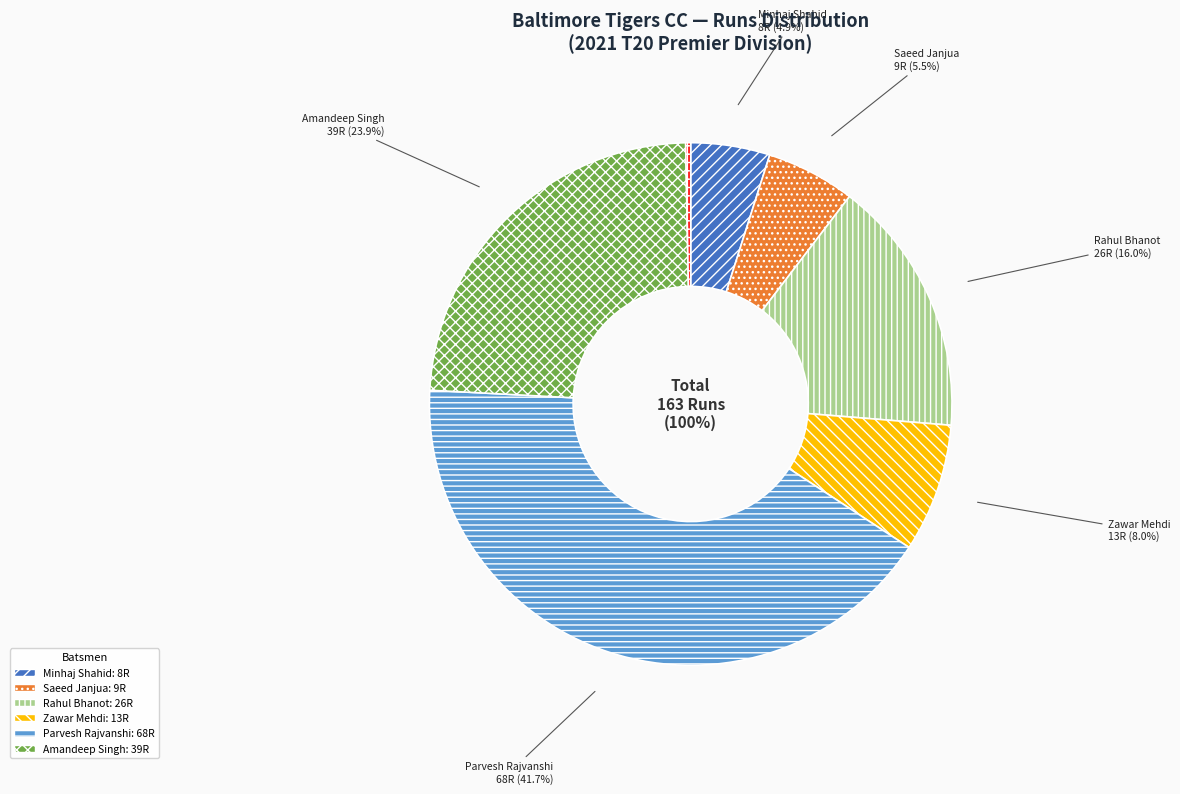

What percentage do Rahul Bhanot and Parvesh Rajvanshi together represent?

57.7%